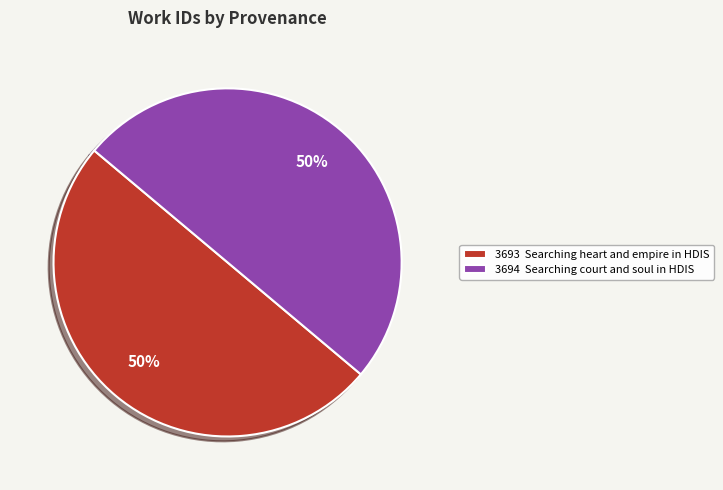

Approximately how many times larger is the value at 3694 Searching court and soul in HDIS compared to 3693 Searching heart and empire in HDIS?

1.0